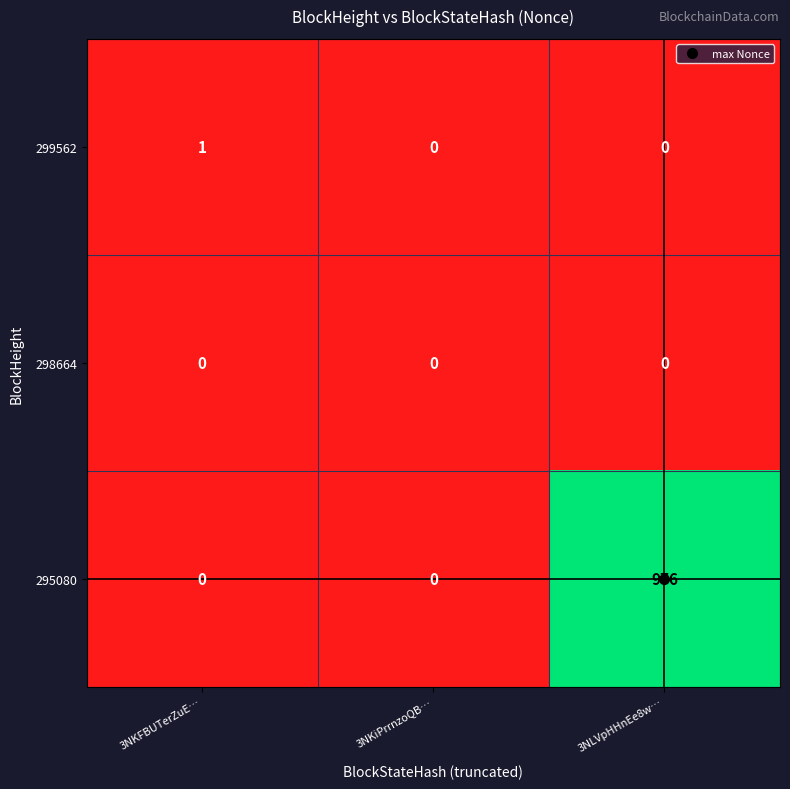

The value of 299562 at 3NKFBUTerZuE… is 1. True or false?

True